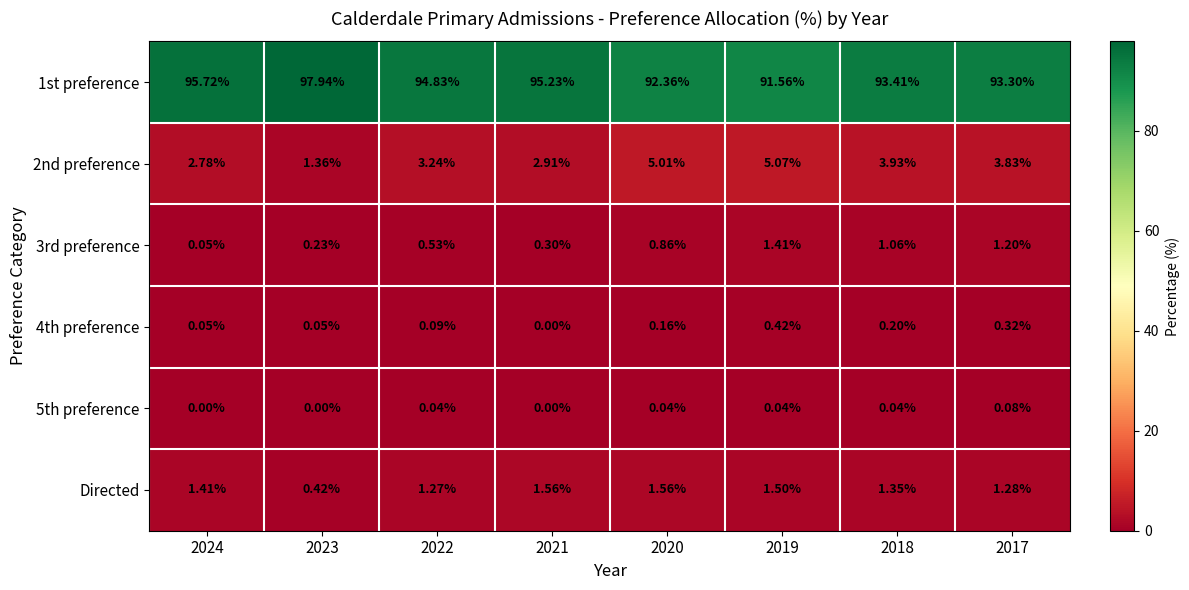

Is the value of 2nd preference at 2022 greater than the value of Directed at 2020?

Yes